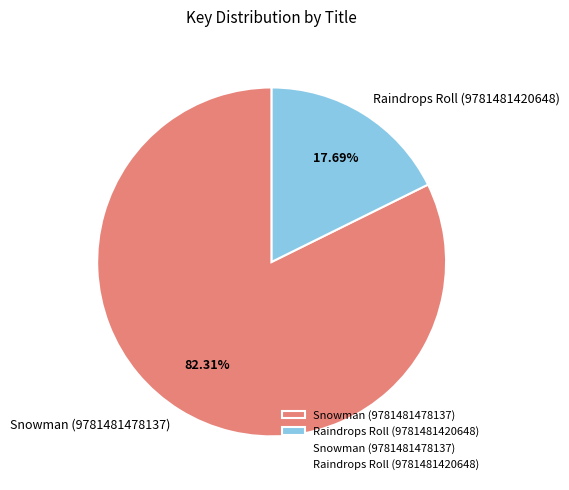

To the nearest percent, what is the combined percentage of Snowman (9781481478137) and Raindrops Roll (9781481420648)?

100%